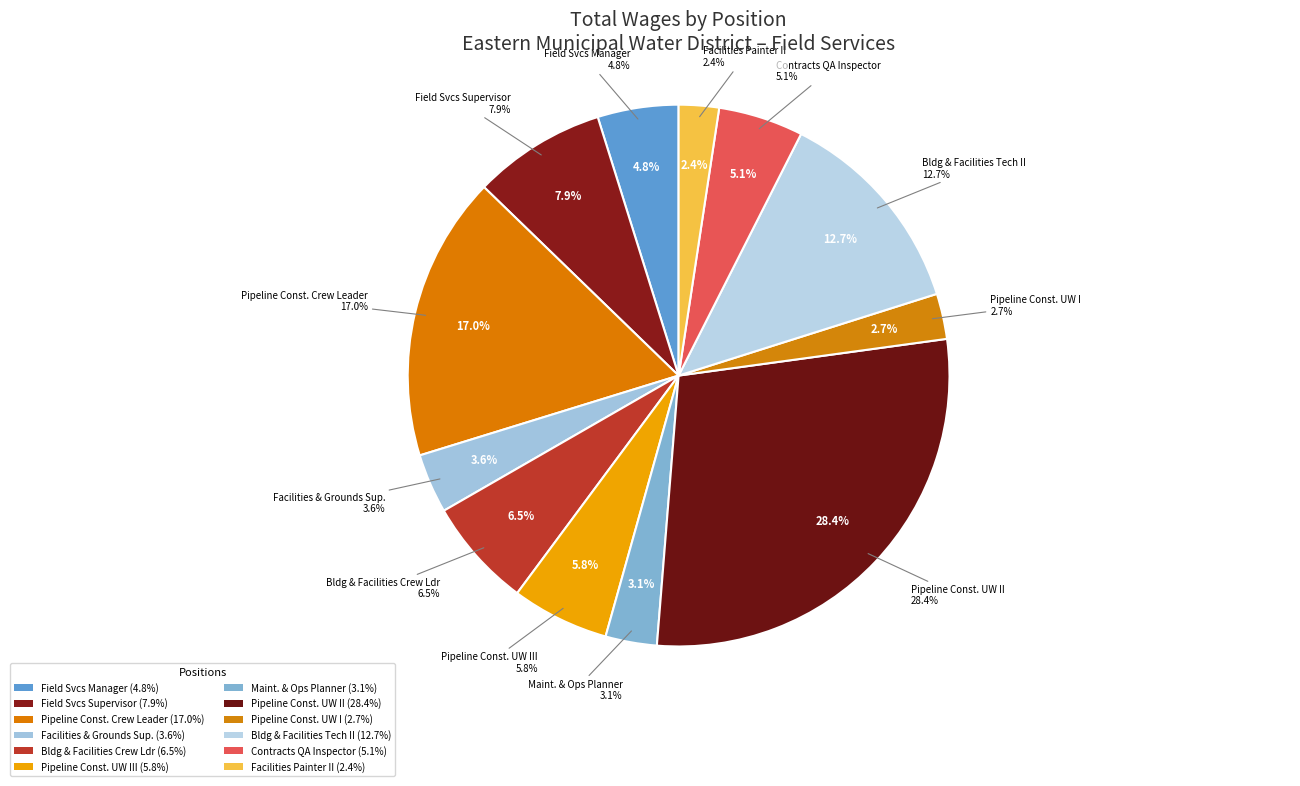

Approximately how many times larger is the value at Maintenance And Operations Planner compared to Field Services Supervisor?

0.4